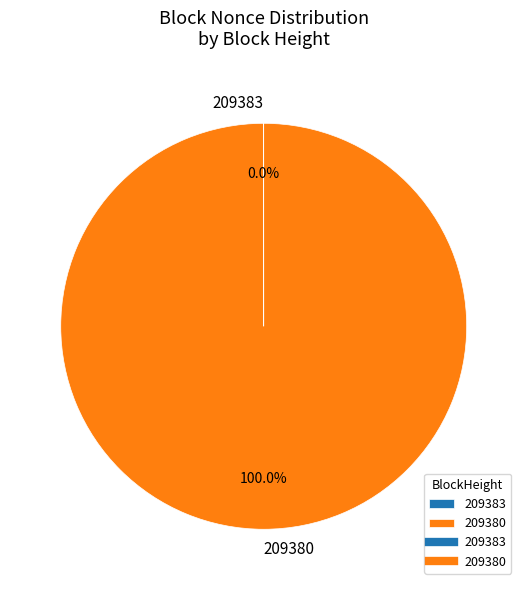

Does 209380 represent more than half of the total?

Yes